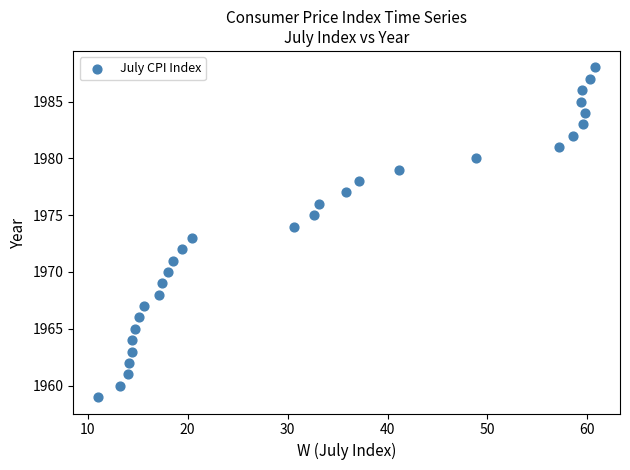

What is the range of Y values (max minus min)?

29